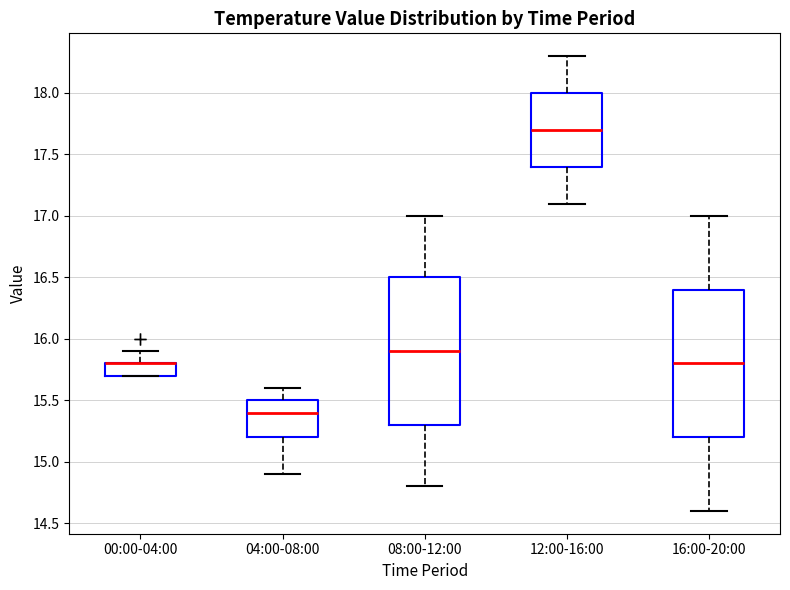

Reading left to right, read every box against the y-axis: the position of its median line, the range the box covers, and the ends of its whiskers. The values are not printed on the chart, so give them approximately, as read against the axis.

00:00-04:00: median 15.8 (drawn on the box's upper edge), box 15.7 to 15.8, whiskers 15.7 to 15.9
04:00-08:00: median 15.4, box 15.2 to 15.5, whiskers 14.9 to 15.6
08:00-12:00: median 15.9, box 15.3 to 16.5, whiskers 14.8 to 17.0
12:00-16:00: median 17.7, box 17.4 to 18.0, whiskers 17.1 to 18.3
16:00-20:00: median 15.8, box 15.2 to 16.4, whiskers 14.6 to 17.0